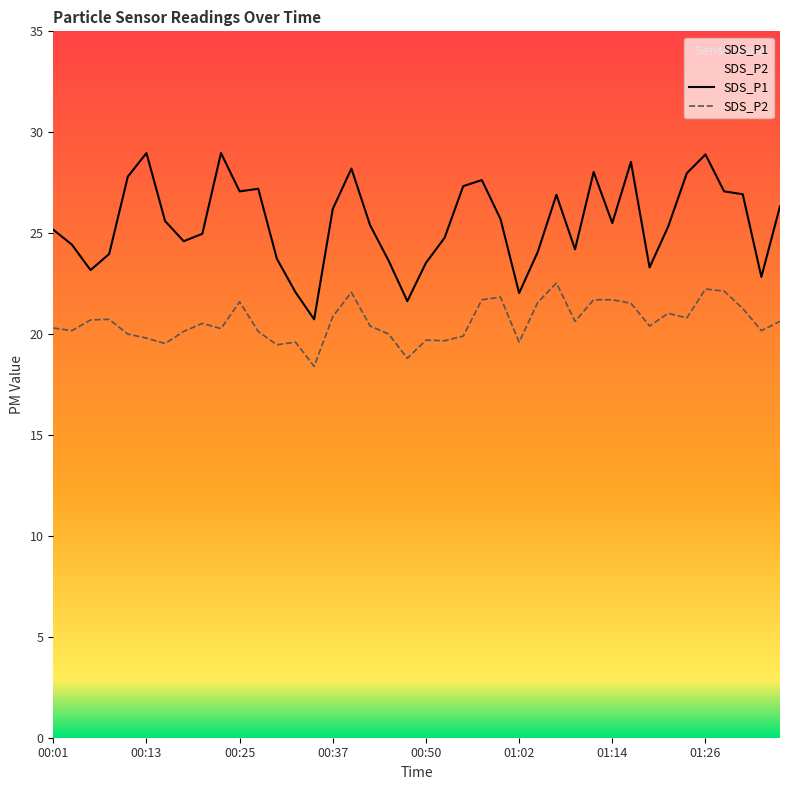

Is this an area chart (filled region under the line)?

No